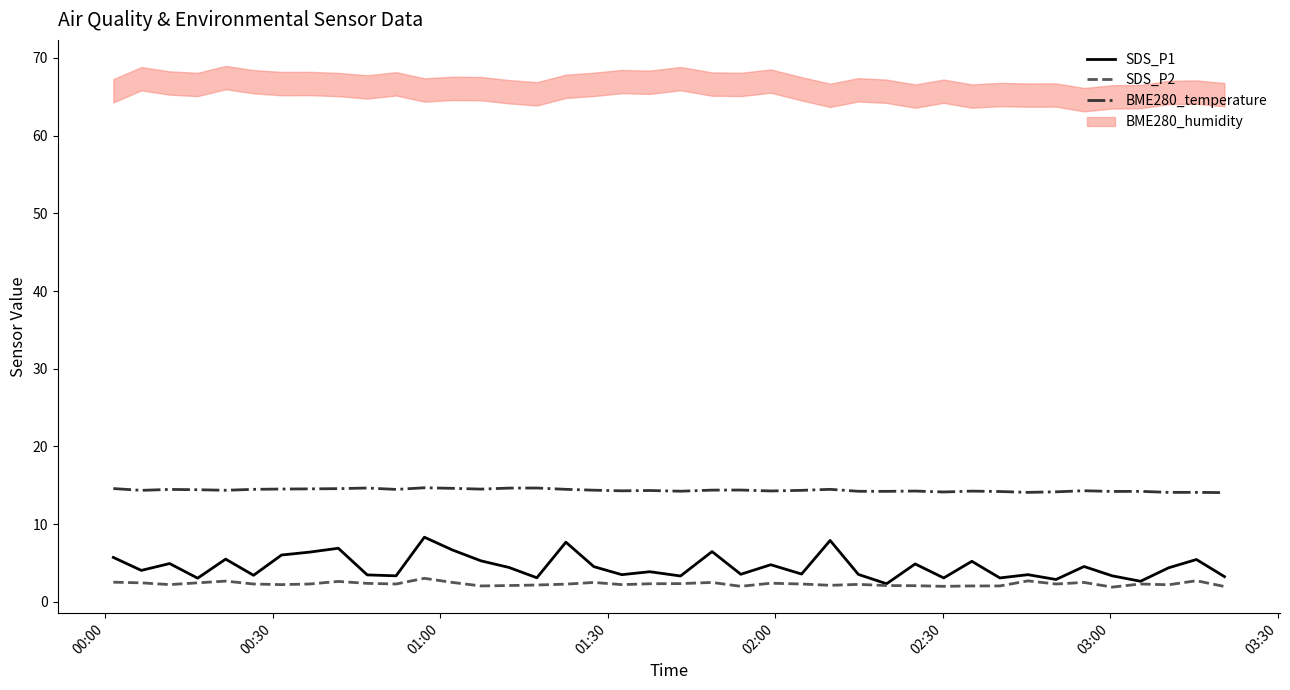

How many interior local peaks does the BME280_temperature series have?

11